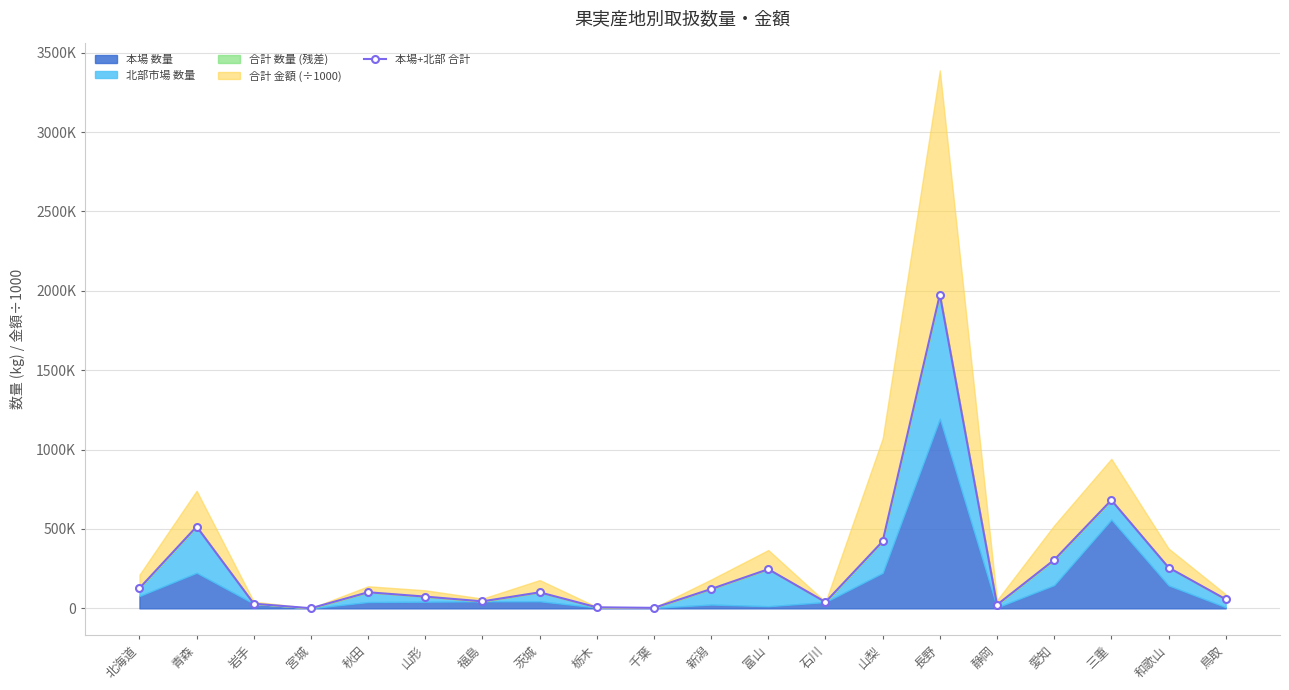

List the labels in order of value, smallest first.

宮城, 千葉, 栃木, 静岡, 岩手, 石川, 福島, 鳥取, 山形, 茨城, 秋田, 新潟, 北海道, 富山, 和歌山, 愛知, 山梨, 青森, 三重, 長野